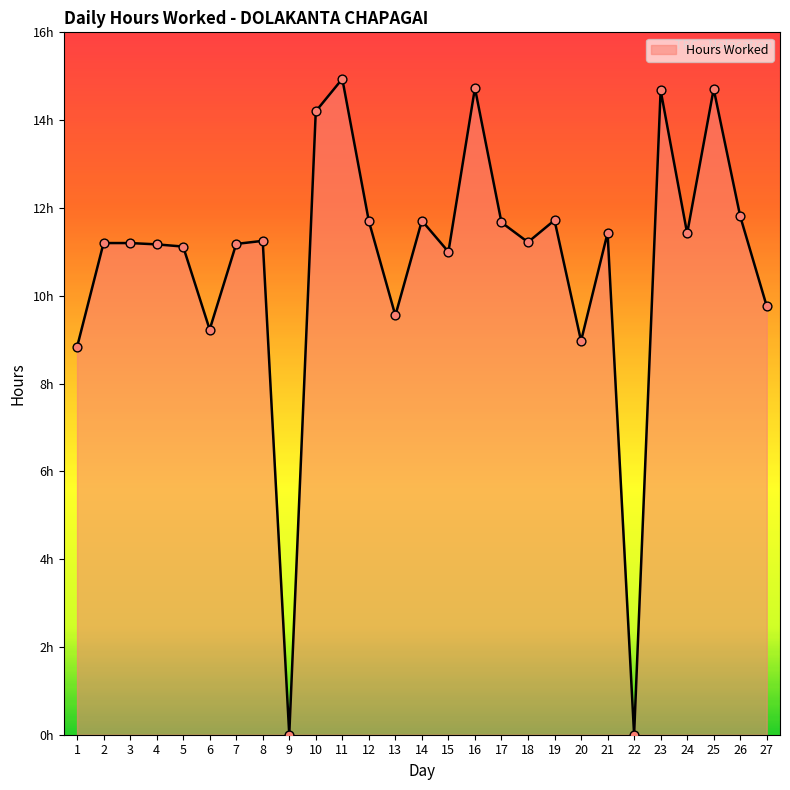

Which has a higher value, 4 or 8?

8